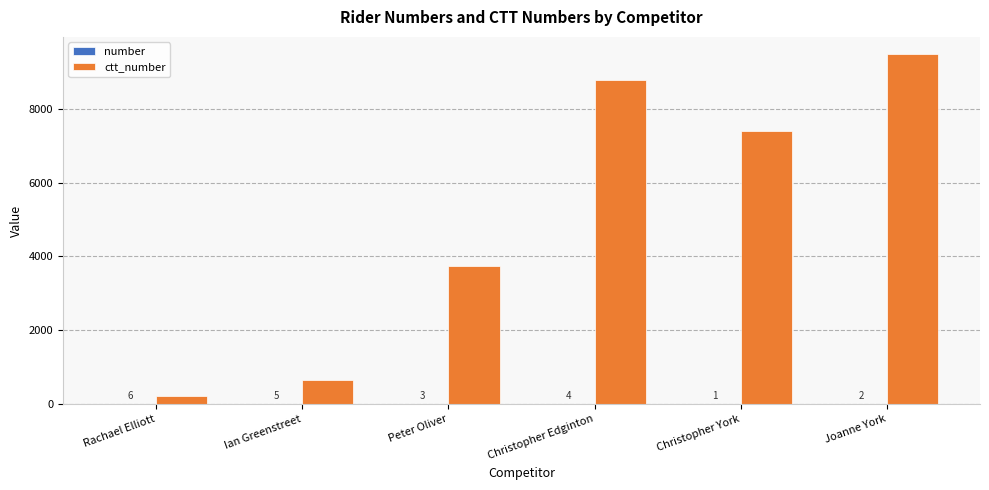

What is the total value across all series at Rachael Elliott?

235